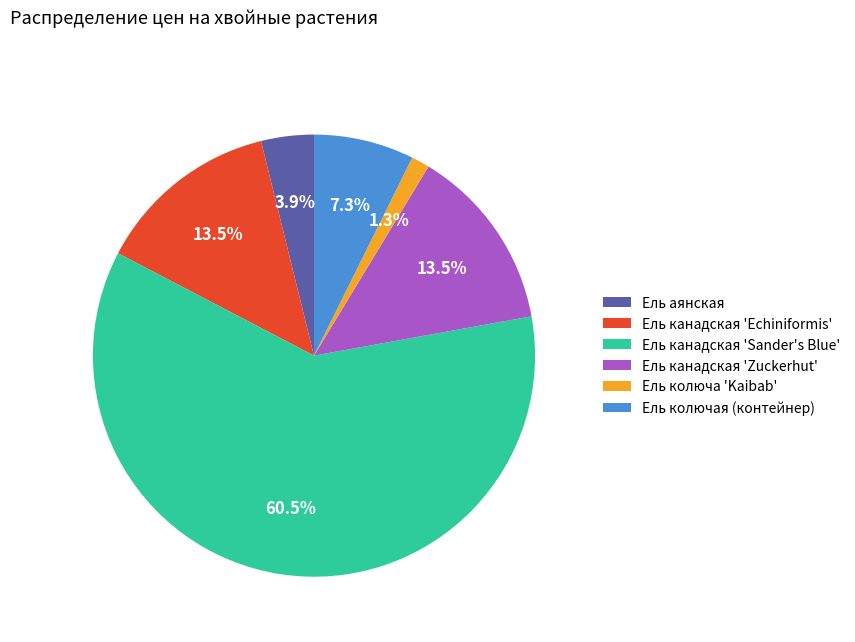

The Ель канадская 'Echiniformis' slice represents 5% of the pie. True or false?

False